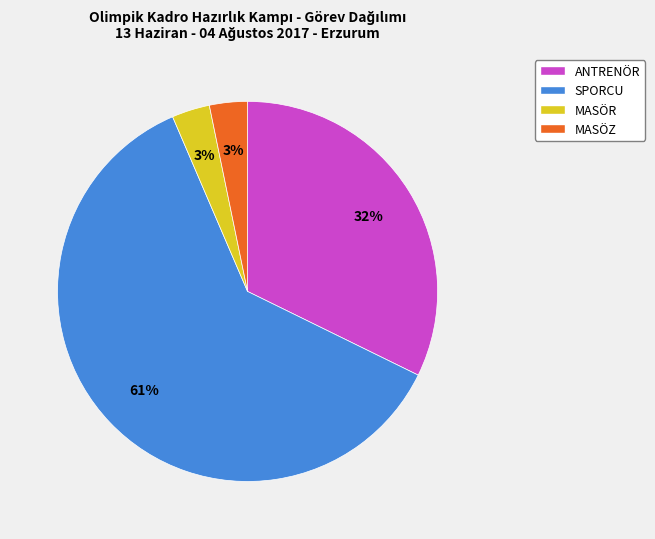

Does SPORCU account for over 50% of the chart?

Yes